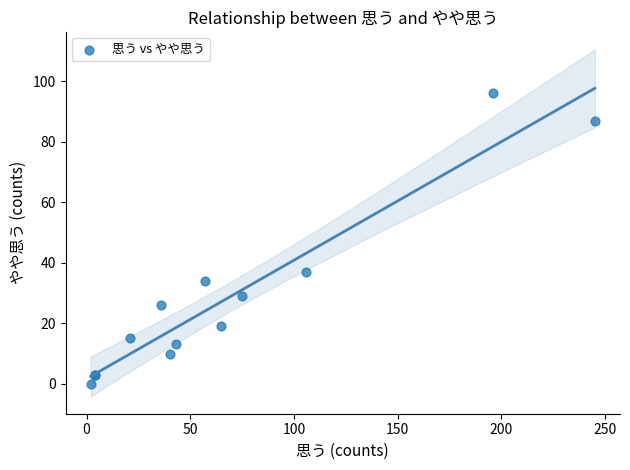

What Y value in the scatter plot is closest to 48?

37